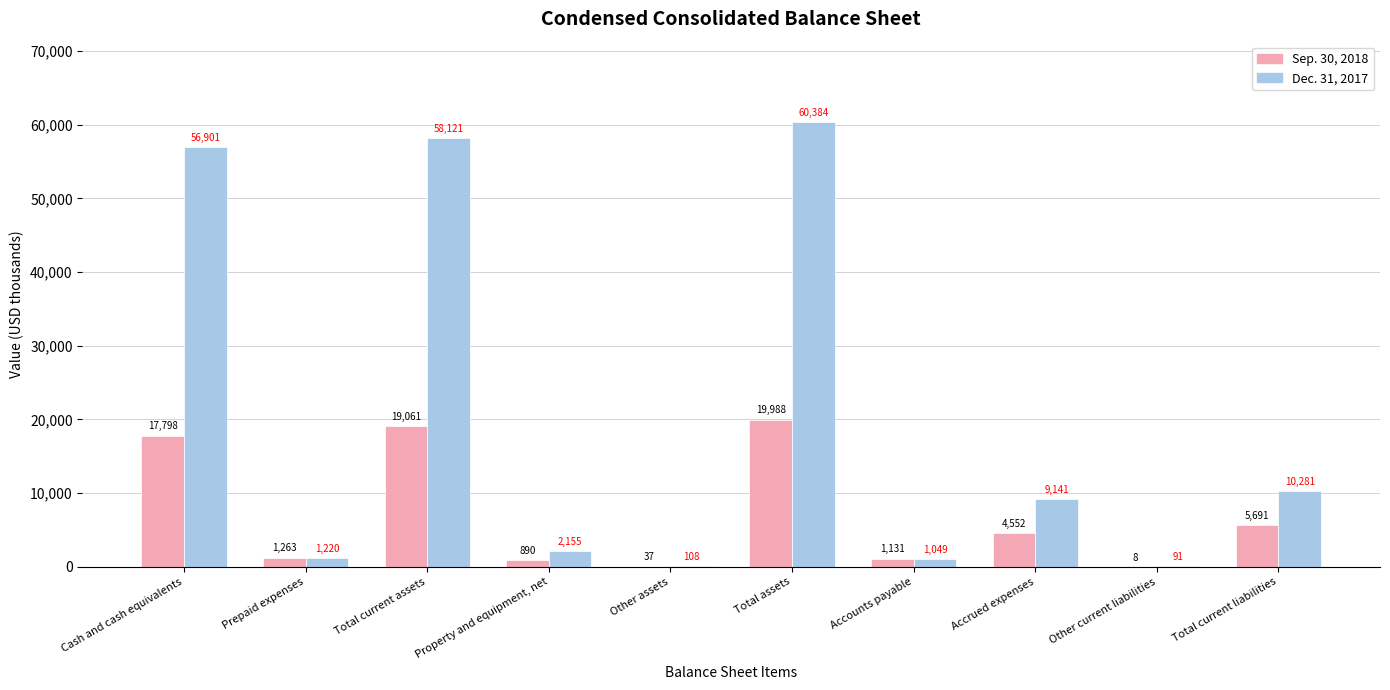

The value of Dec. 31, 2017 at Accrued expenses is 9141. True or false?

True